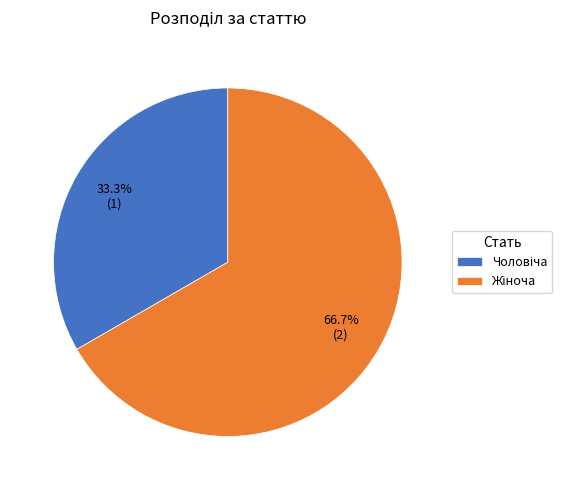

Is there a majority slice in this chart?

Yes